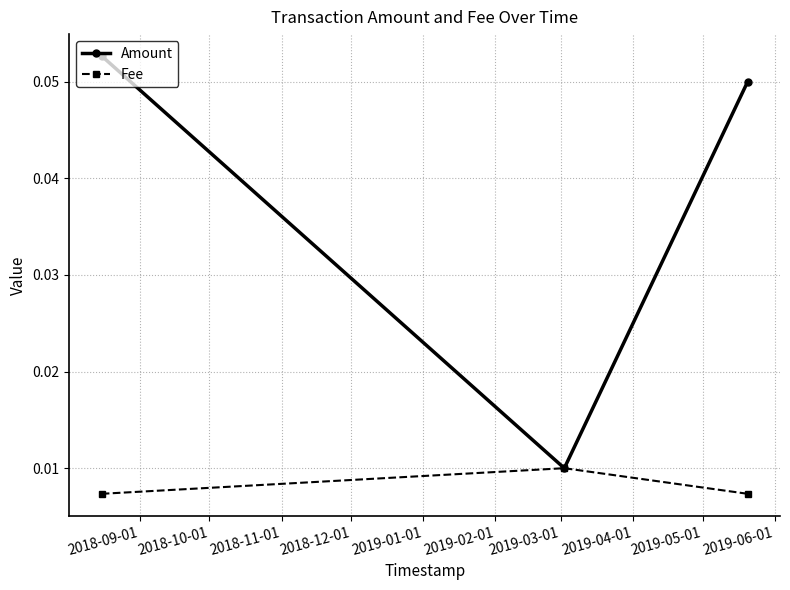

Which series has the widest spread of values?

Amount